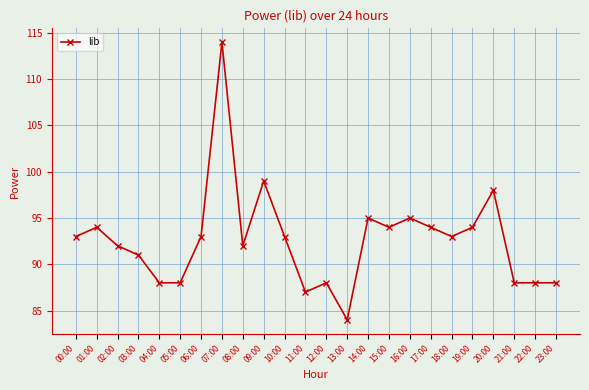

Reading left to right, extract all data points from this chart.

00:00=93	01:00=94	02:00=92	03:00=91	04:00=88	05:00=88	06:00=93	07:00=114	08:00=92	09:00=99	10:00=93	11:00=87	12:00=88	13:00=84	14:00=95	15:00=94	16:00=95	17:00=94	18:00=93	19:00=94	20:00=98	21:00=88	22:00=88	23:00=88